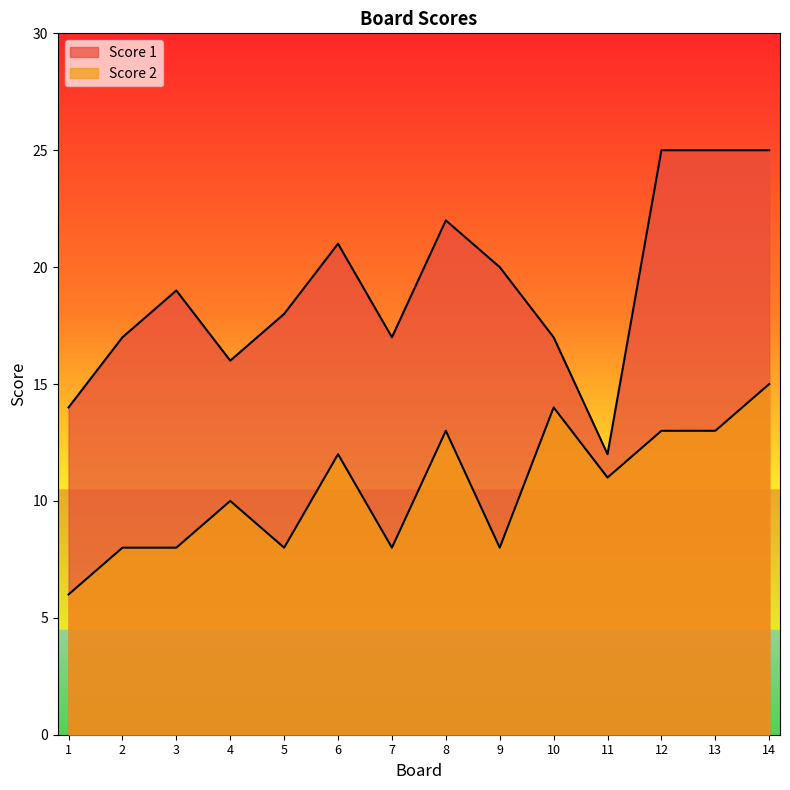

Reading left to right, what are all the values shown in this chart?

Score 1: 1=14	2=17	3=19	4=16	5=18	6=21	7=17	8=22	9=20	10=17	11=12	12=25	13=25	14=25
Score 2: 1=6	2=8	3=8	4=10	5=8	6=12	7=8	8=13	9=8	10=14	11=11	12=13	13=13	14=15